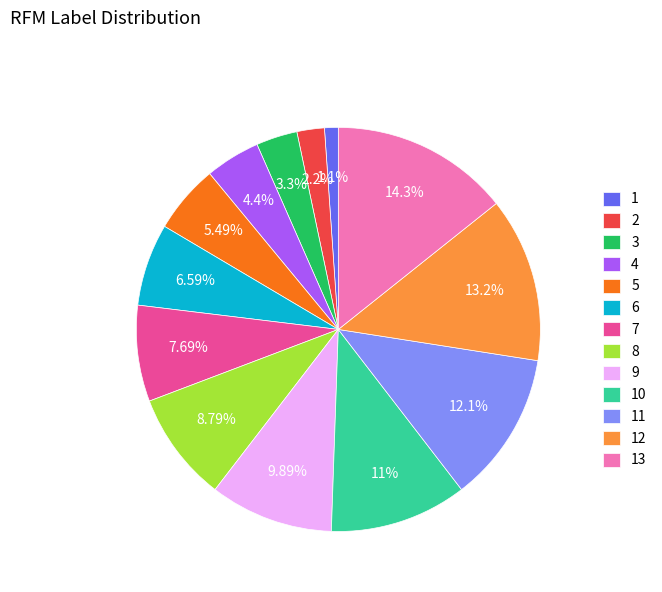

Which has a higher value, 12 or 4?

12